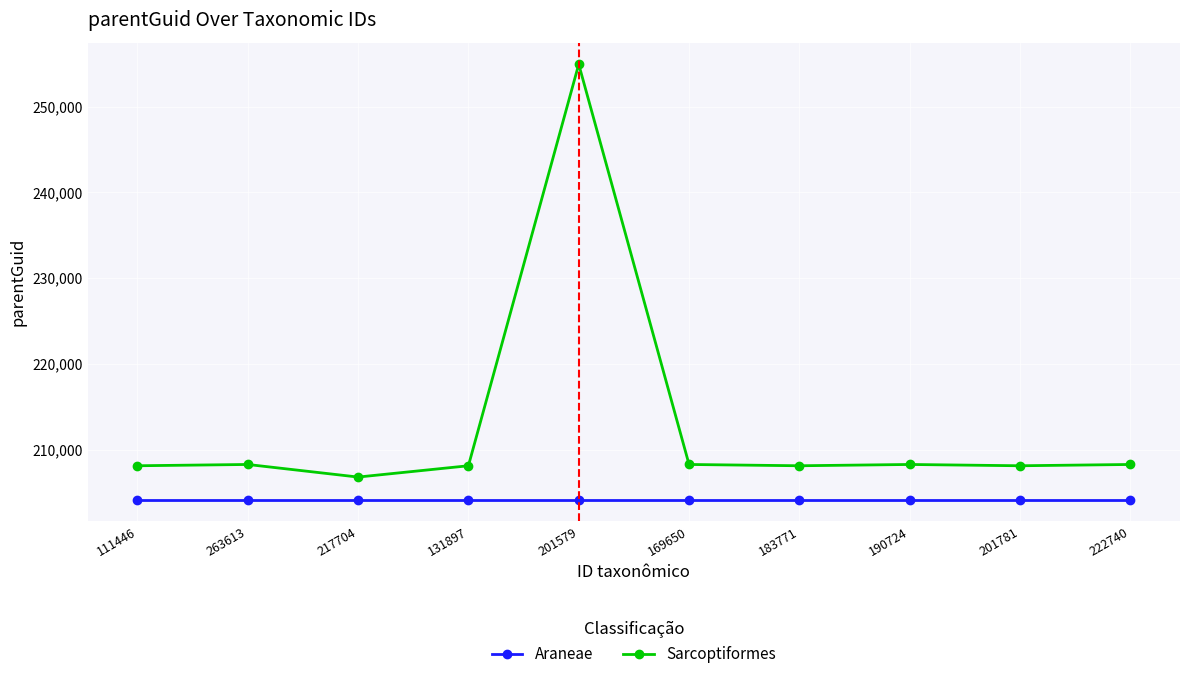

True or false: Araneae and Sarcoptiformes cross at least once.

False